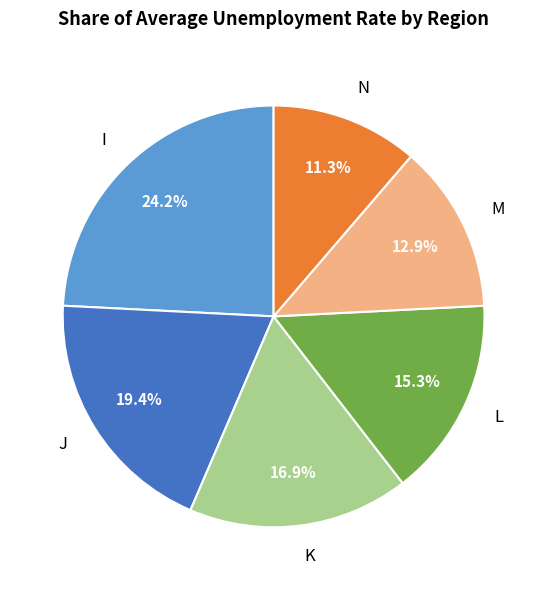

Which category has the smallest portion of the pie?

N